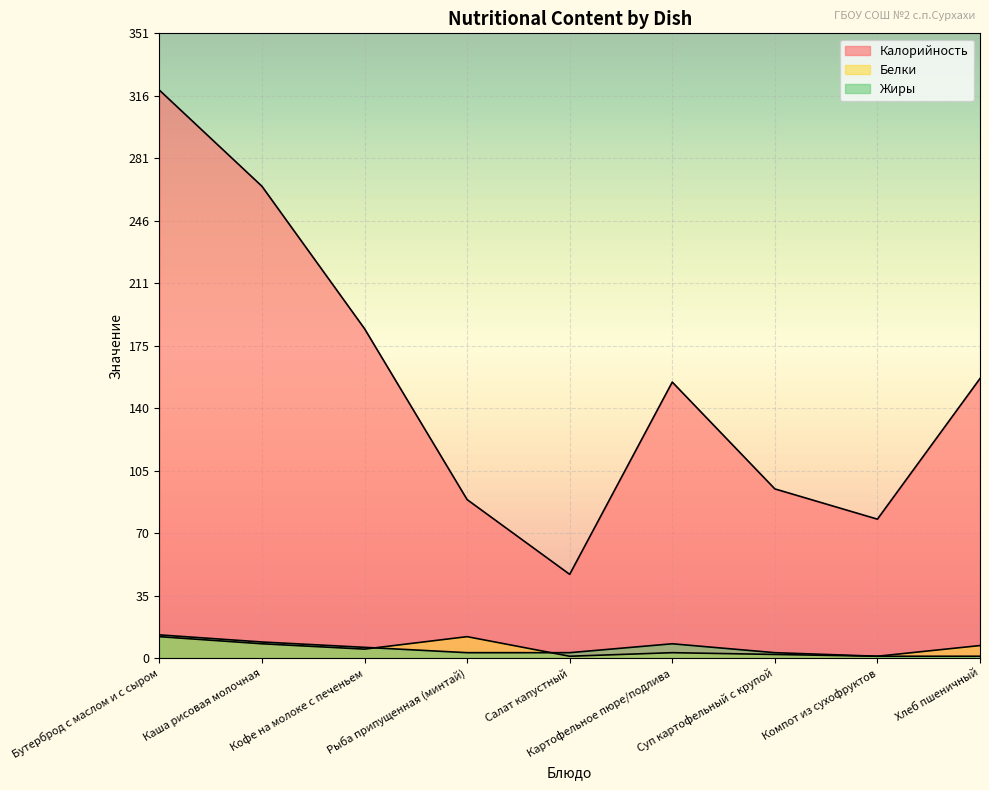

List the labels in order of Жиры value, largest first.

Бутерброд с маслом и с сыром, Каша рисовая молочная, Картофельное пюре/подлива, Кофе на молоке с печеньем, Рыба припущенная (минтай), Салат капустный, Суп картофельный с крупой, Компот из сухофруктов, Хлеб пшеничный